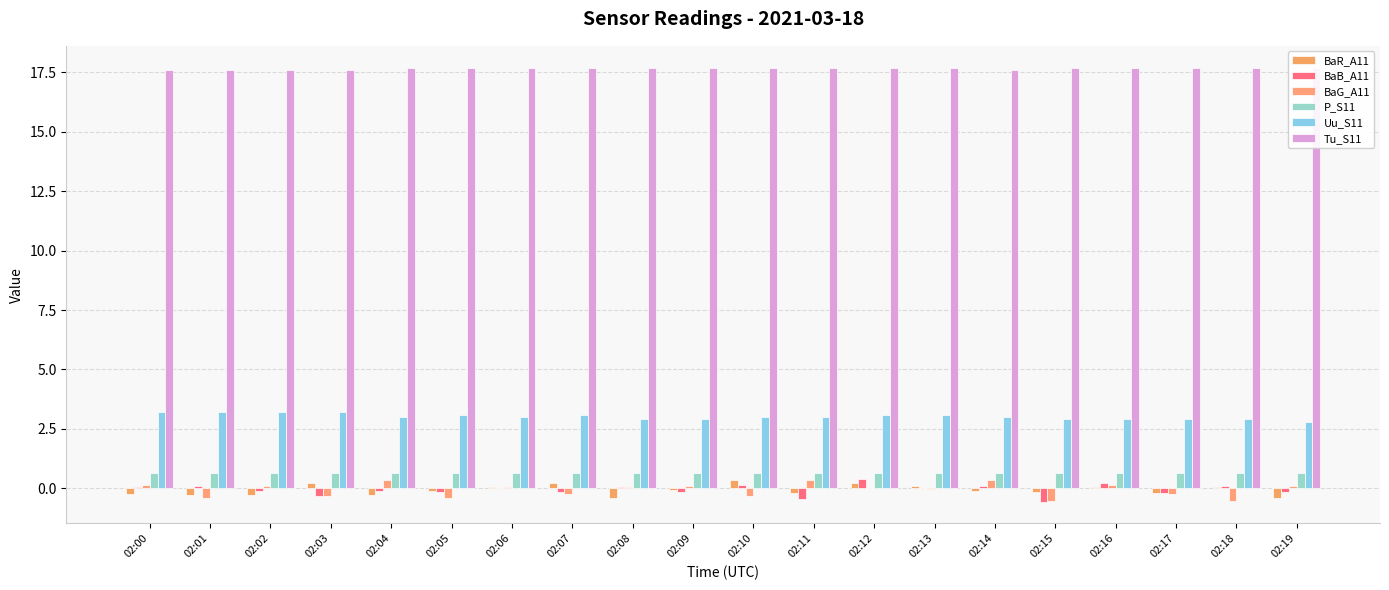

How many positive values does the BaB_A11 series have?

10